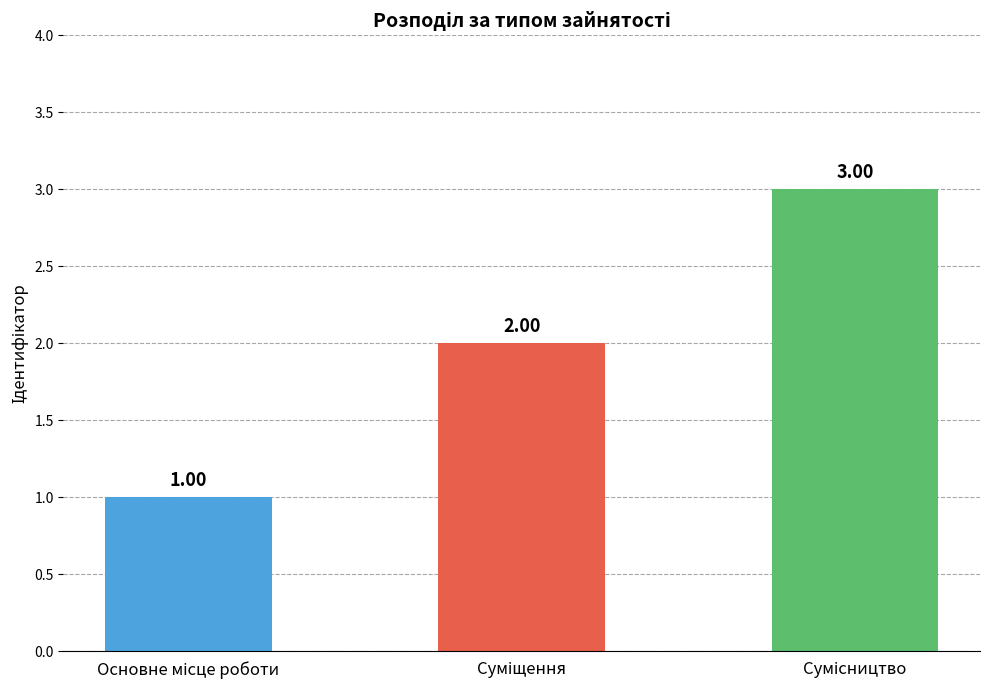

What is the sum of all values?

6